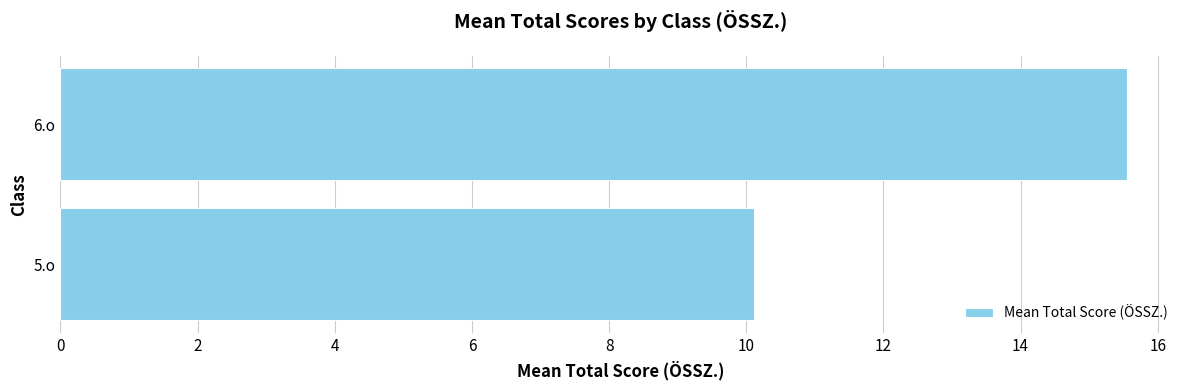

Is it true that the value at 6.o is 25.2?

False